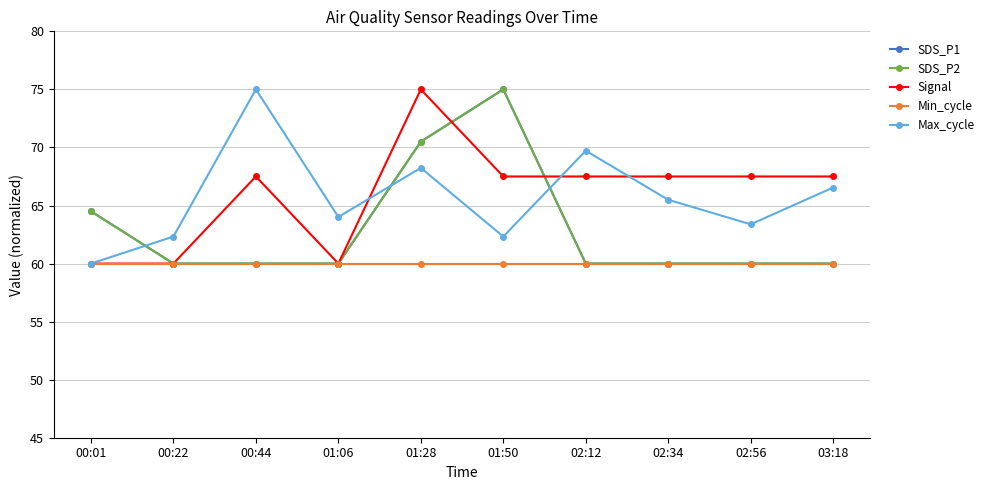

Does the chart have visible grid lines?

Yes